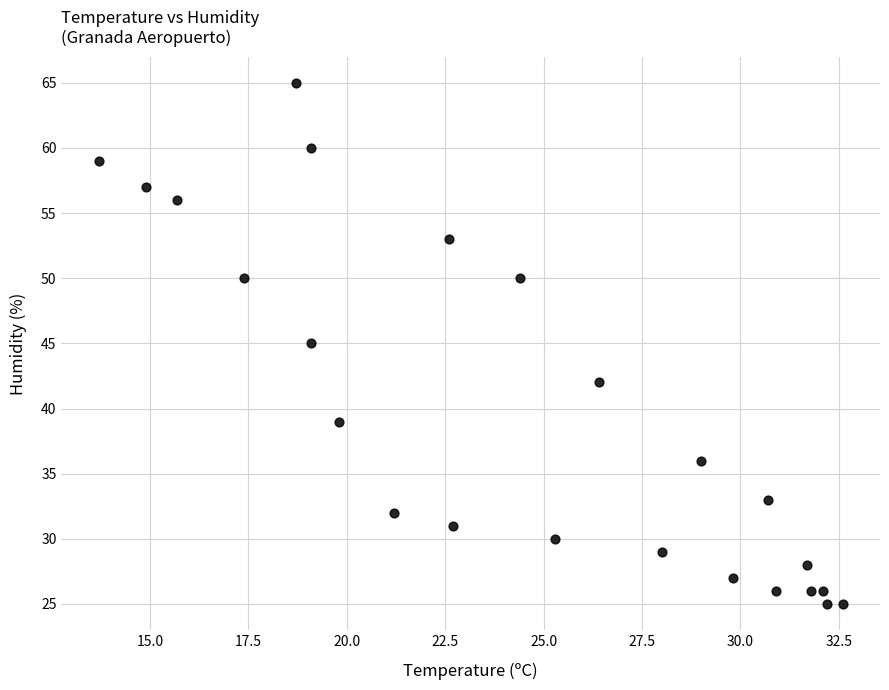

What is the range of Y values (max minus min)?

40